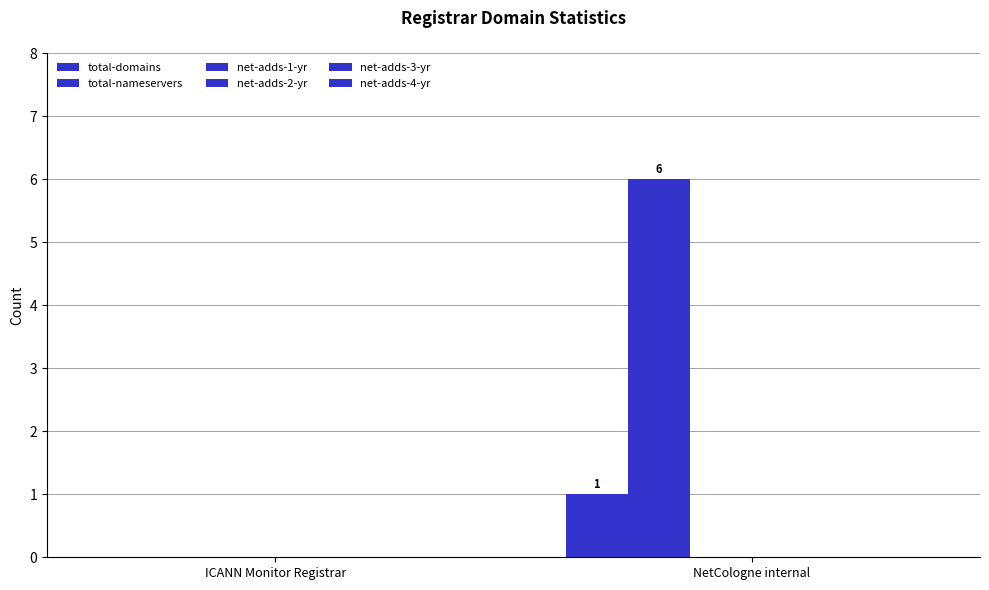

How many groups of bars are there?

2